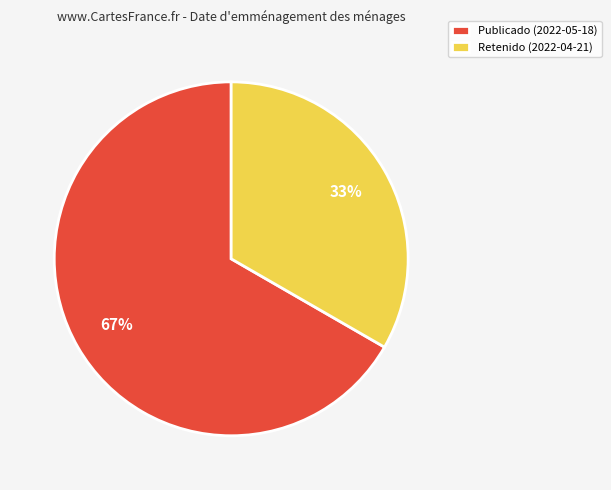

Is it true that Publicado (2022-05-18) is 59% of the pie?

False